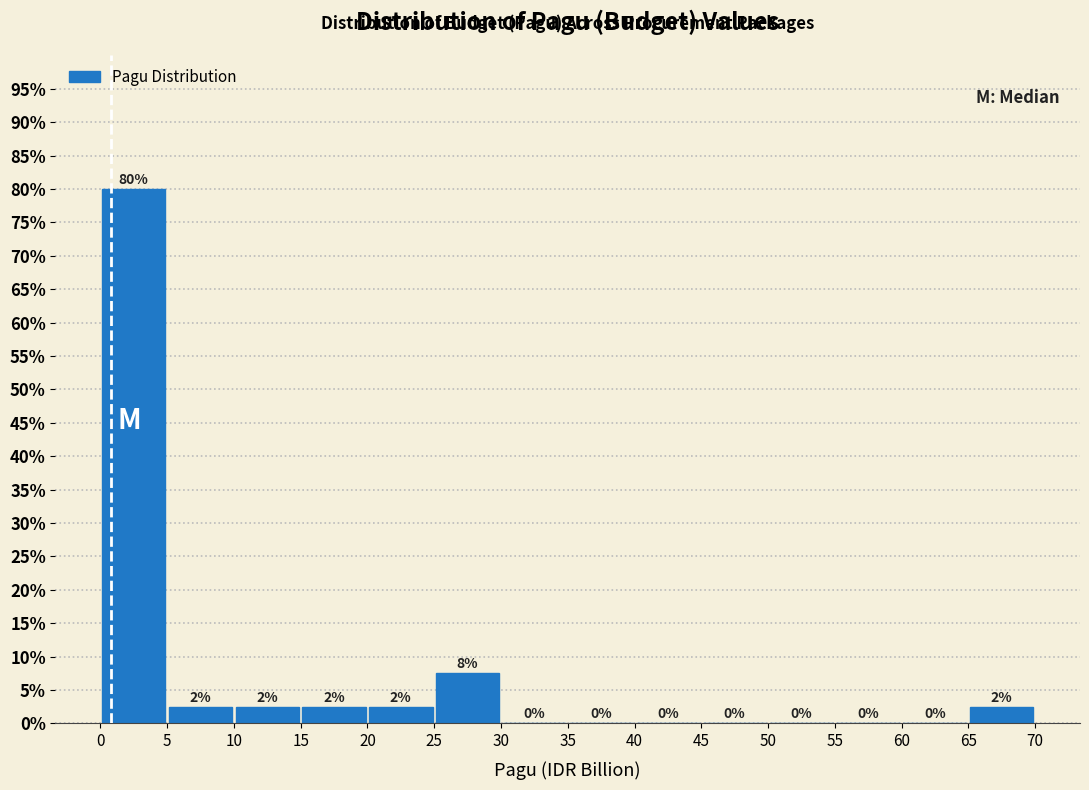

Over which range of the x-axis is the bar tallest?

0 to 5